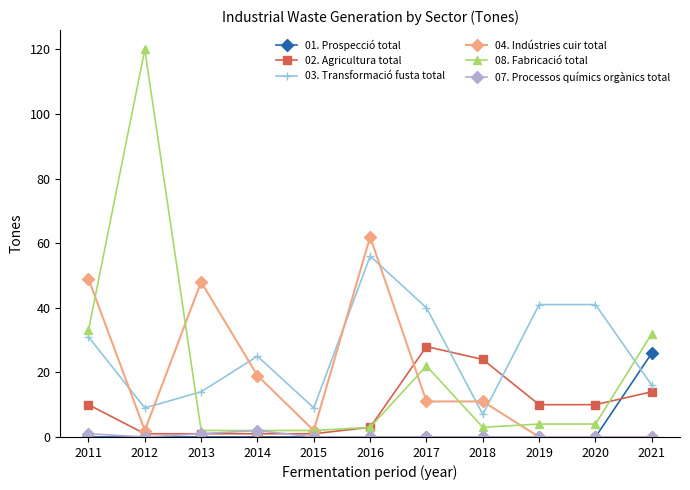

Between 2019 and 2021, which series saw the biggest shift?

08. Fabricació total